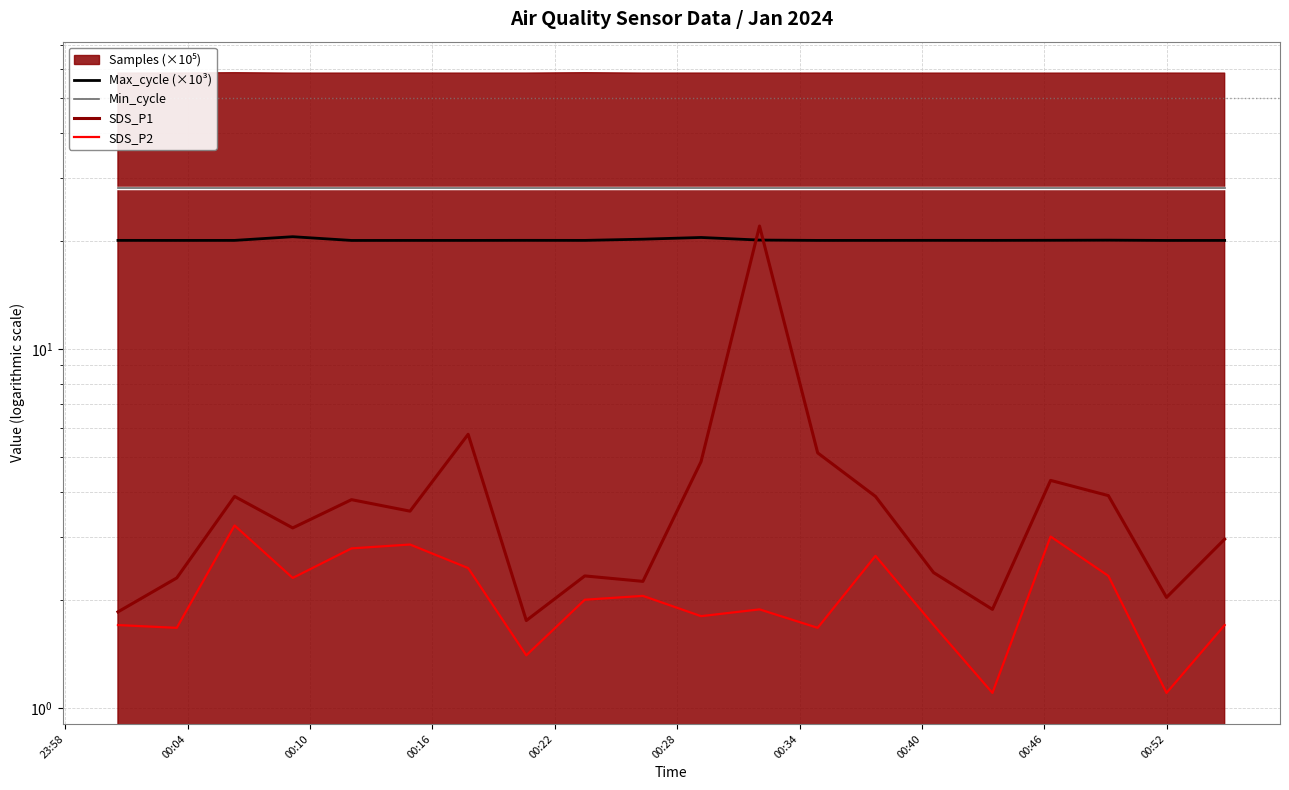

True or false: SDS_P2 has more than 0 points higher than both neighbors.

True